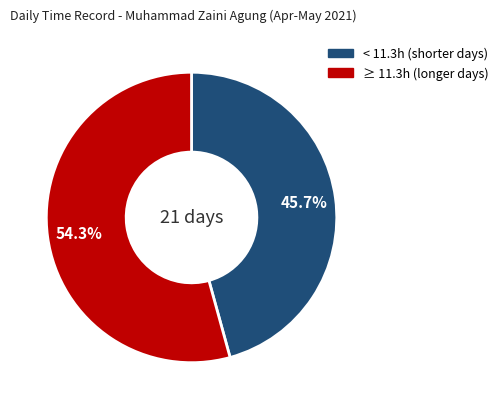

Does any single category account for the majority?

Yes